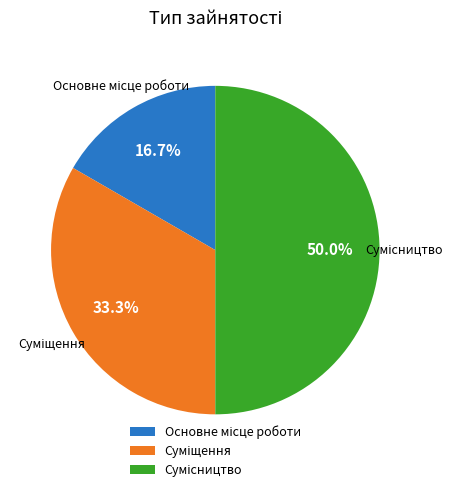

Is there a majority slice in this chart?

No